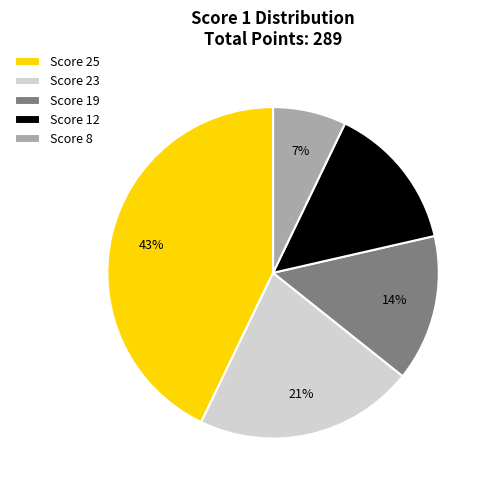

To the nearest percent, what is the difference between the largest and smallest slice percentages?

36%